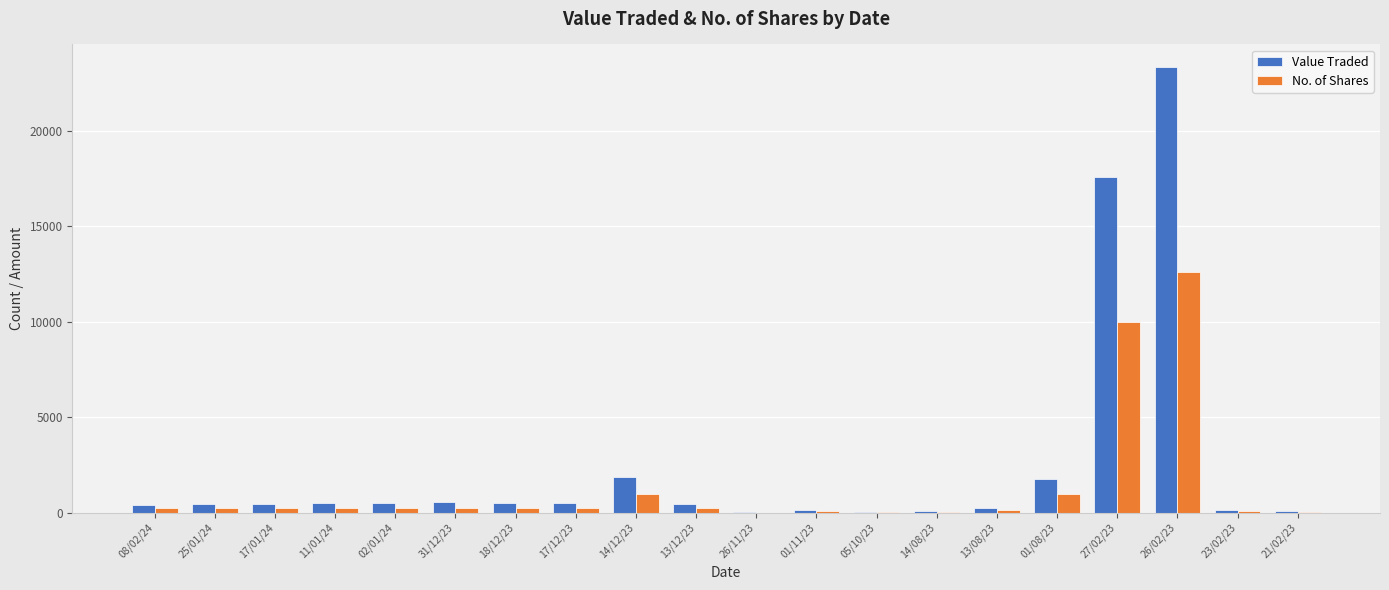

What are all the series names shown in the legend?

Value Traded, No. of Shares